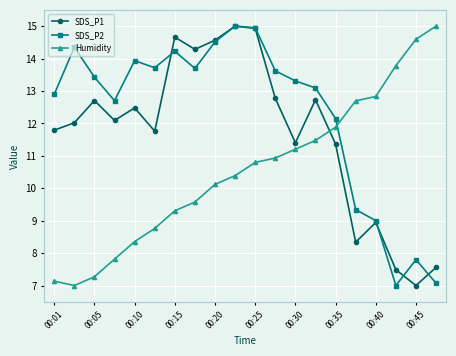

True or false: SDS_P2 and Humidity intersect in this chart.

True